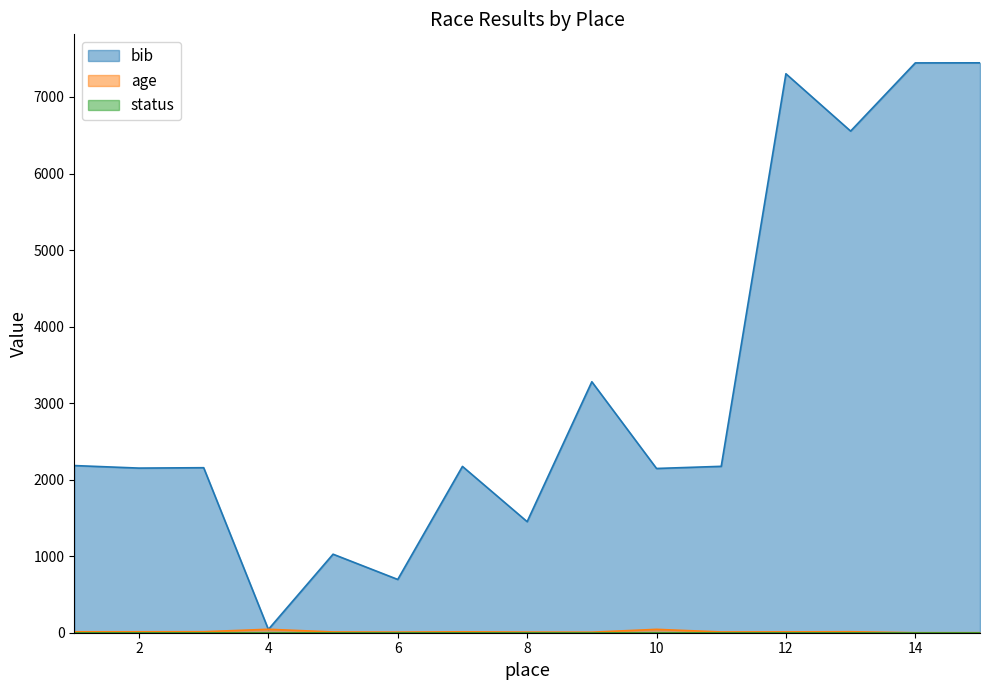

What is the total value across all series at 10?

2191